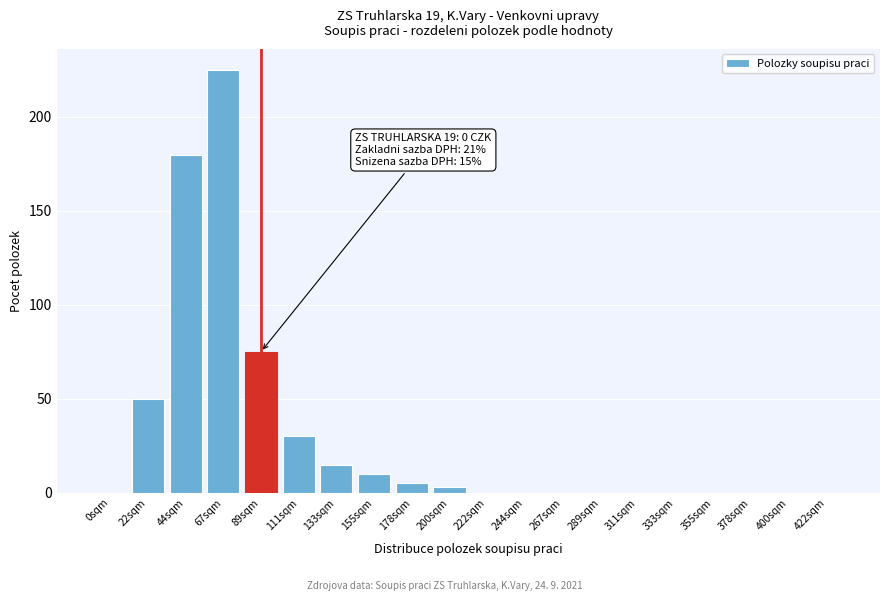

Reading left to right, transcribe all the data shown in this chart.

0sqm=0	22sqm=50	44sqm=180	67sqm=225	89sqm=75	111sqm=30	133sqm=15	155sqm=10	178sqm=5	200sqm=3	222sqm=0	244sqm=0	267sqm=0	289sqm=0	311sqm=0	333sqm=0	355sqm=0	378sqm=0	400sqm=0	422sqm=0